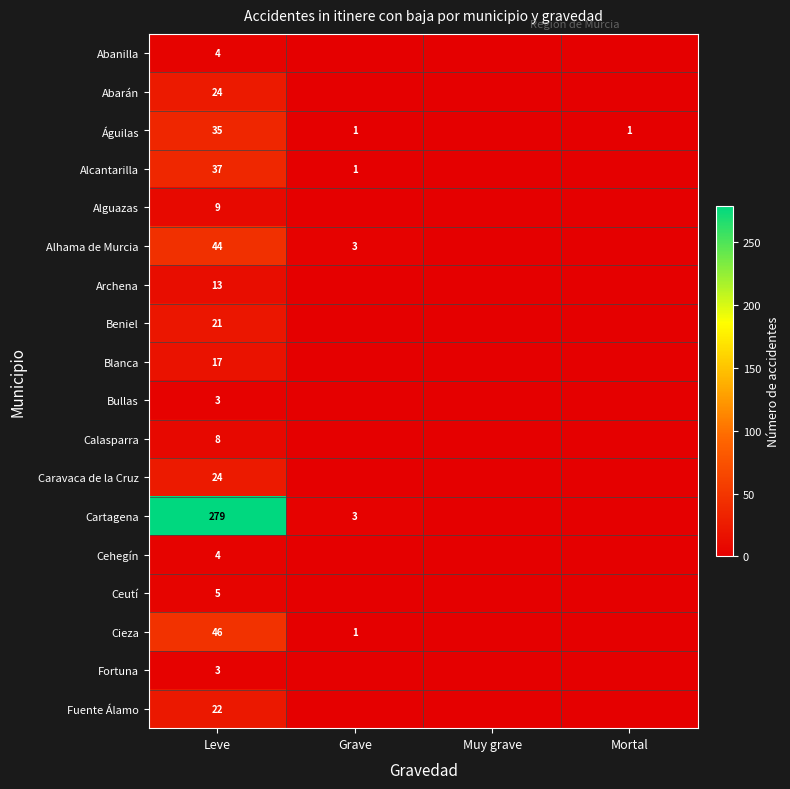

What is the spread (max minus min) of values at Leve?

276